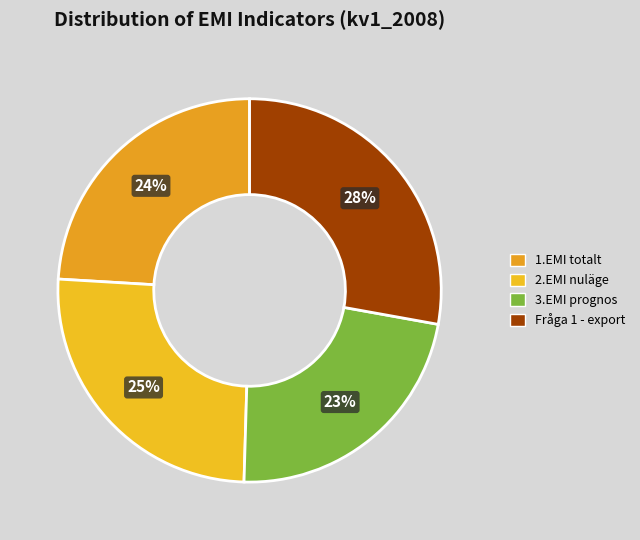

Count the number of slices in the pie.

4